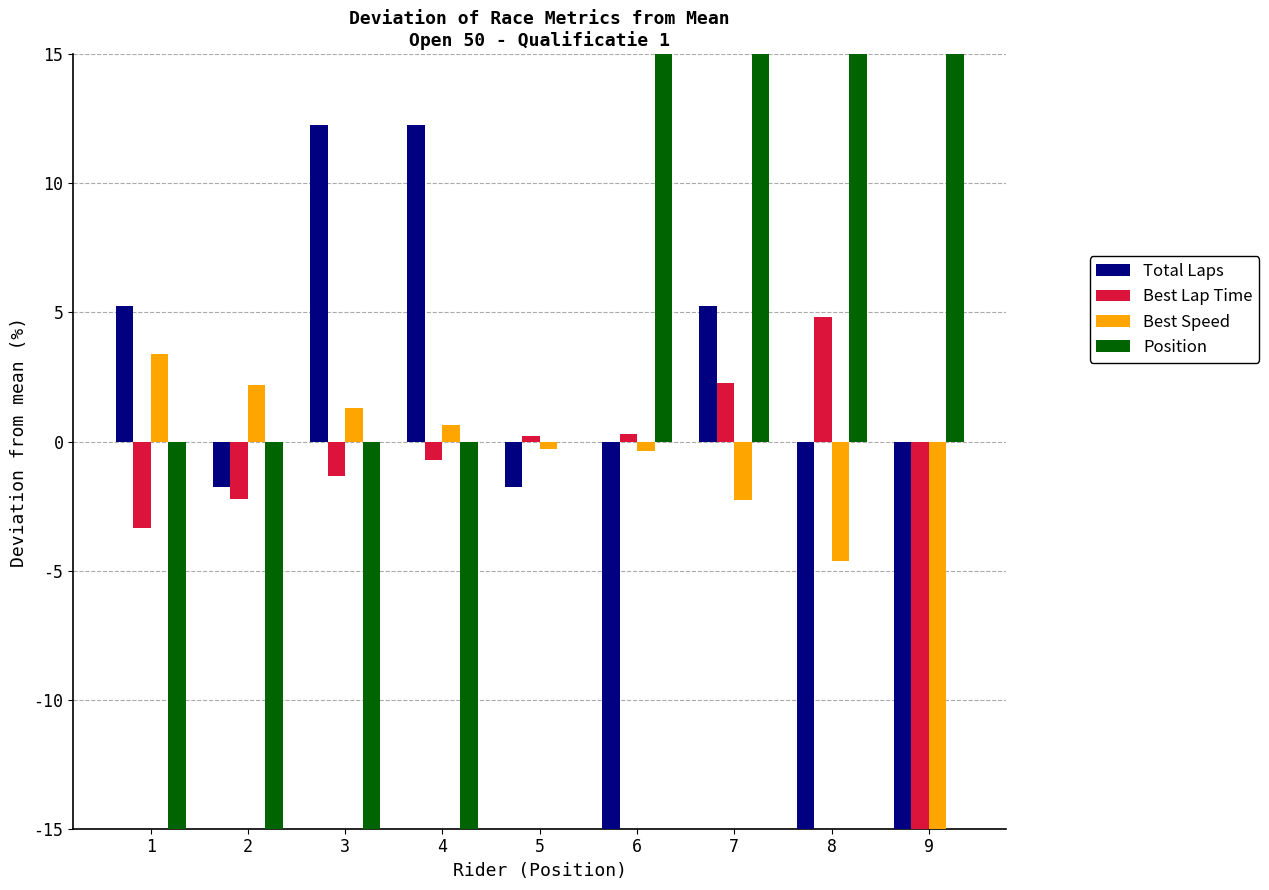

Reading left to right, list all the values displayed in this chart.

Total Laps: 5.3	-1.8	12.3	12.3	-1.8	-15.8	5.3	-15.8	-100.0
Best Lap Time: -3.3	-2.2	-1.3	-0.7	0.2	0.3	2.3	4.8	-100.0
Best Speed: 3.4	2.2	1.3	0.7	-0.3	-0.3	-2.3	-4.6	-100.0
Position: -80.0	-60.0	-40.0	-20.0	0.0	20.0	40.0	60.0	80.0